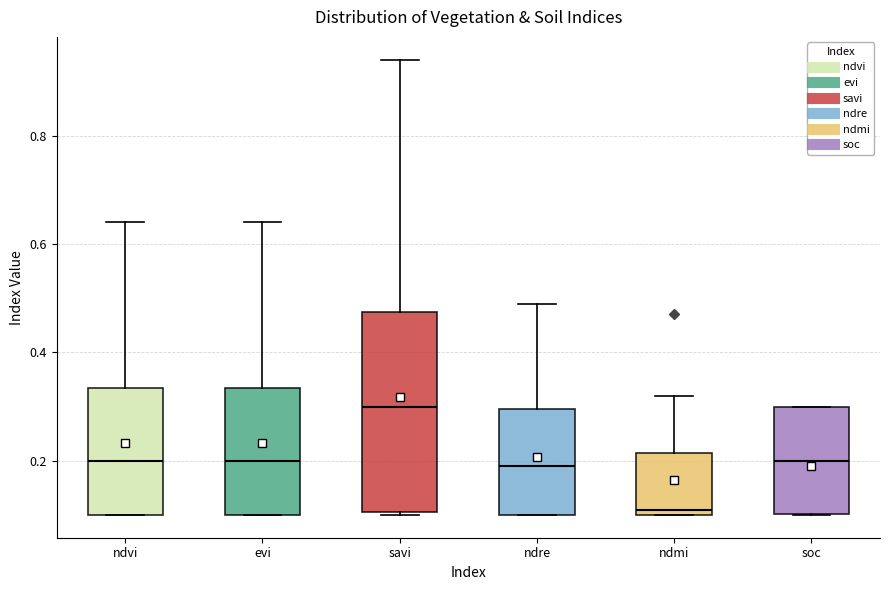

Which box has the highest median line?

savi